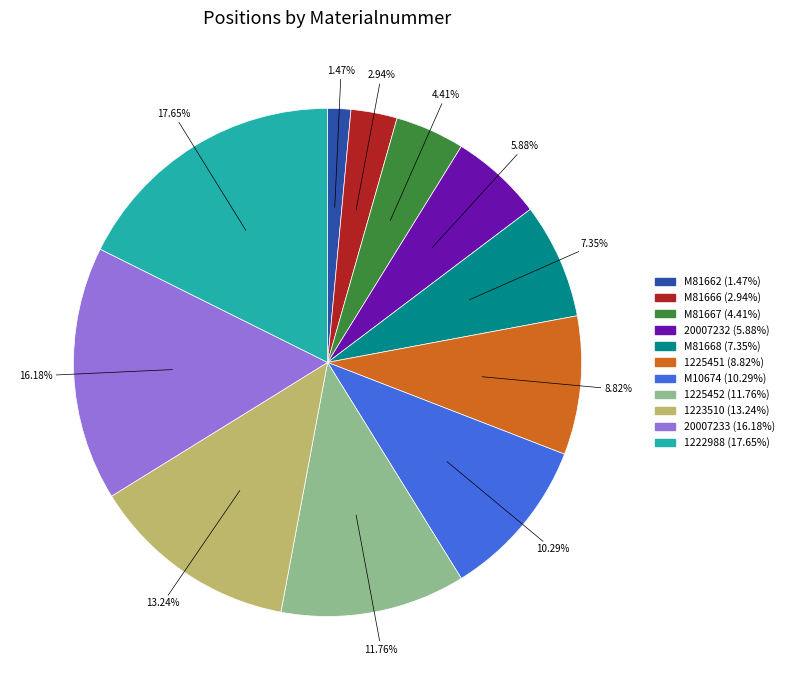

Which category has the biggest portion of the pie?

1222988